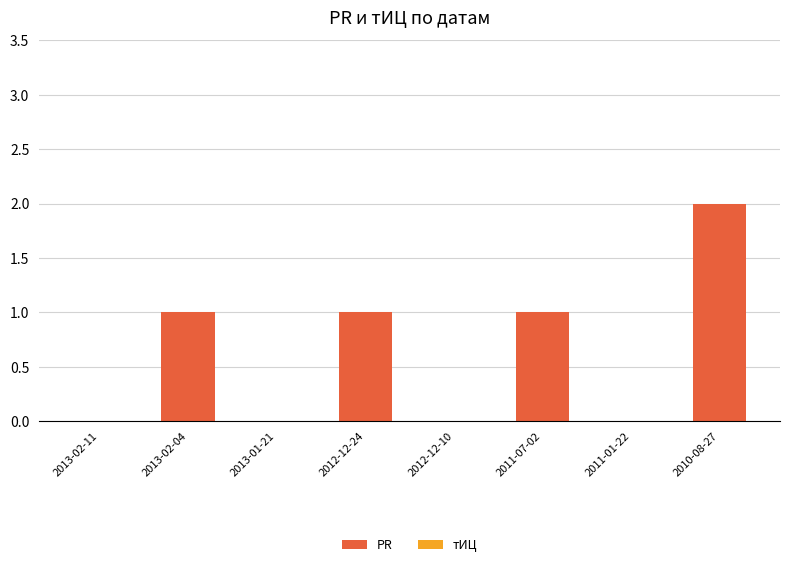

Is it true that the value at 2011-07-02 is 1?

True